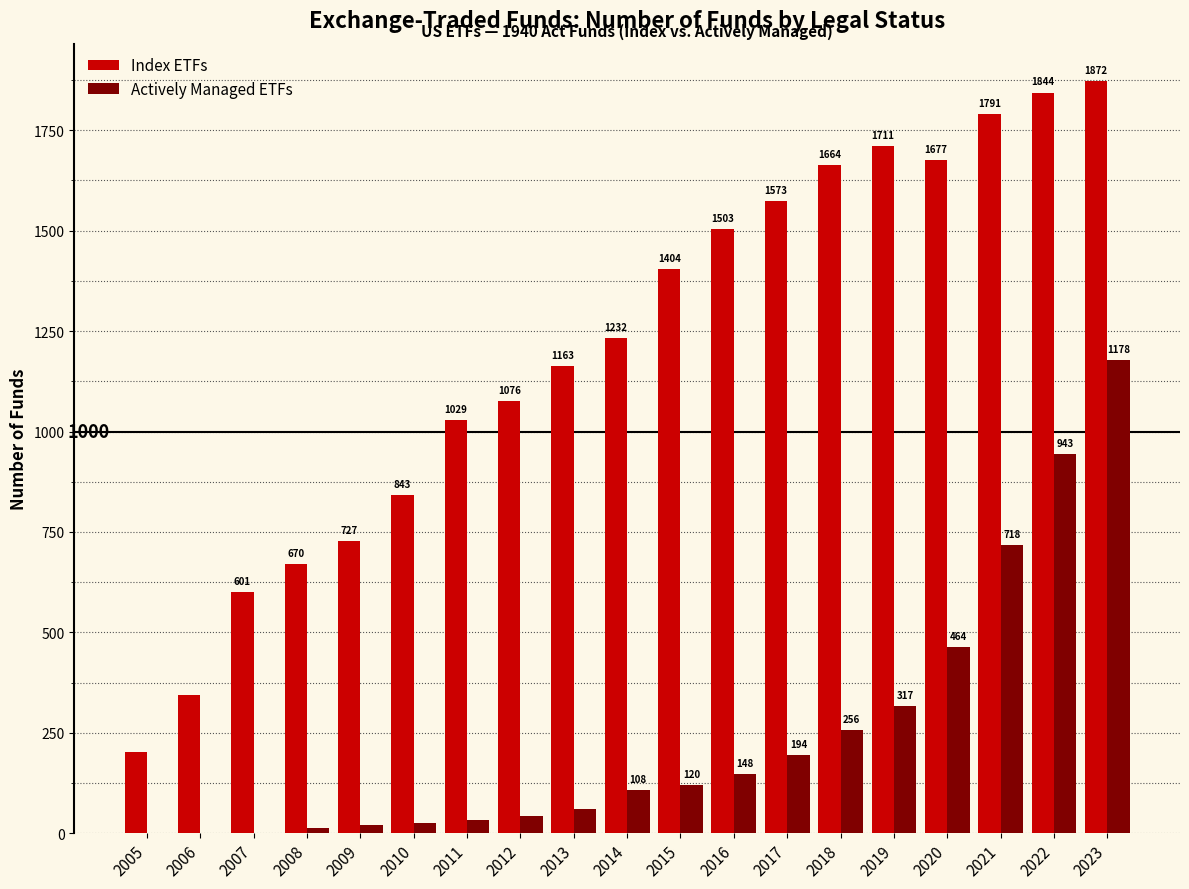

Reading left to right, extract all data points from this chart.

Index ETFs: 201	343	601	670	727	843	1029	1076	1163	1232	1404	1503	1573	1664	1711	1677	1791	1844	1872
Actively Managed ETFs: 0	0	0	13	21	26	33	42	60	108	120	148	194	256	317	464	718	943	1178